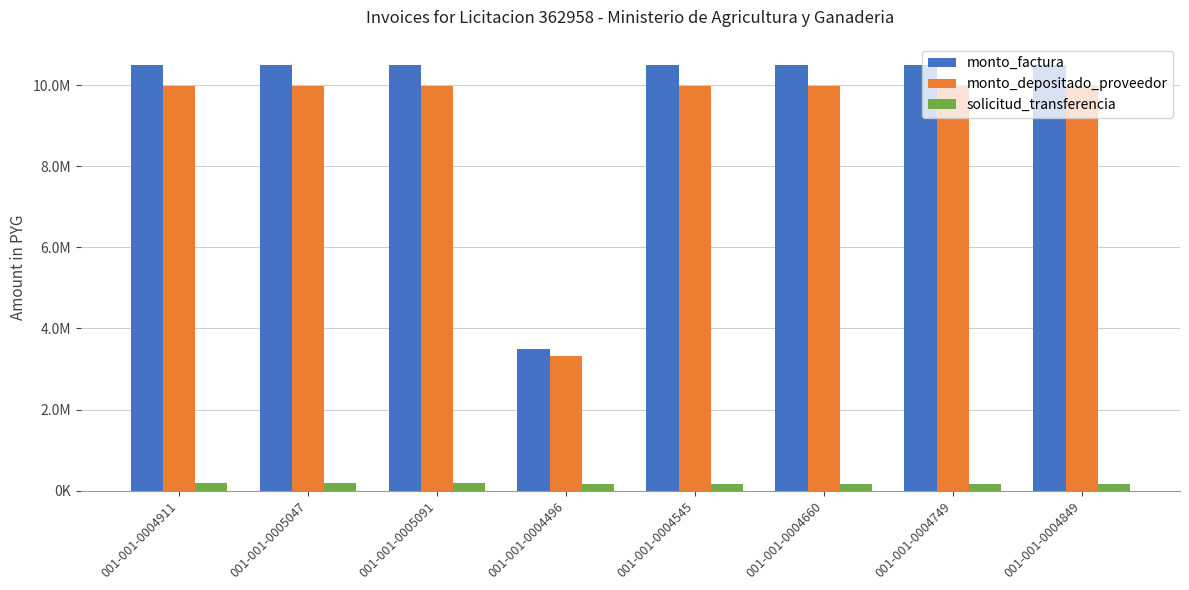

What are all the series names shown in the legend?

monto_factura, monto_depositado_proveedor, solicitud_transferencia